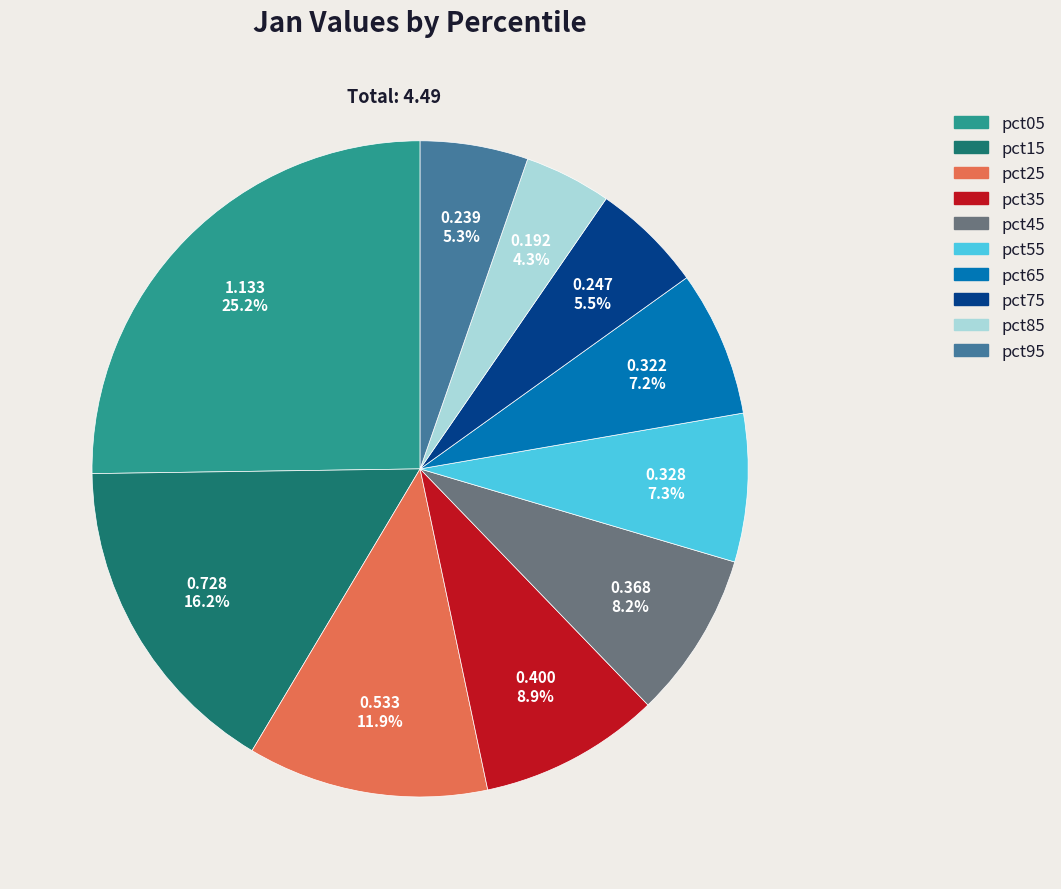

Which category has the smallest portion of the pie?

pct85